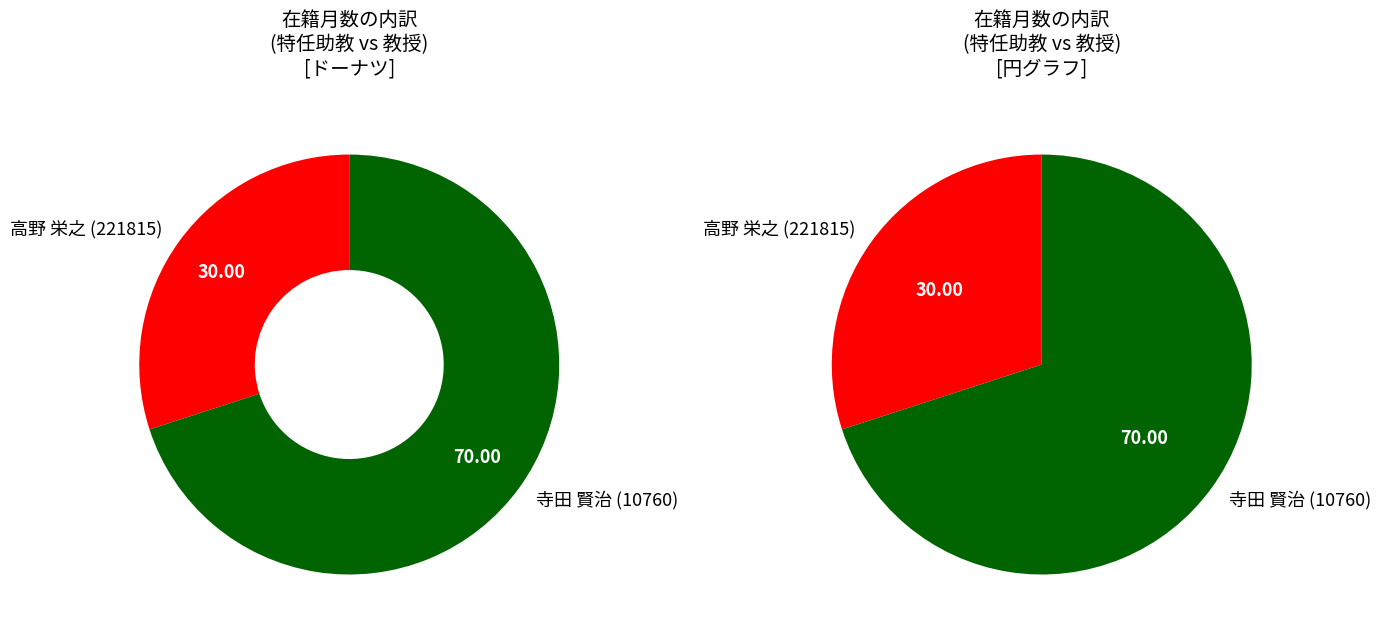

How many slices are in this pie chart?

2